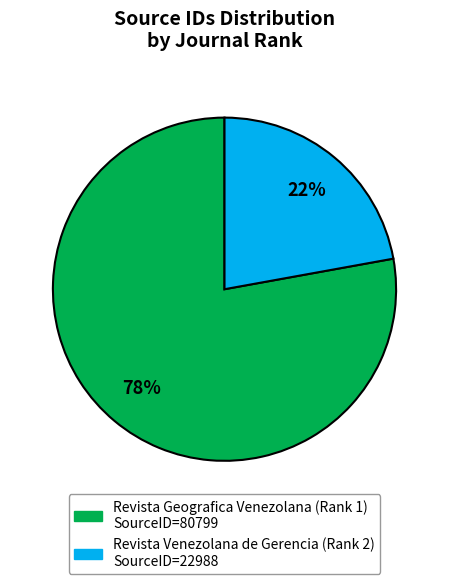

Is the sum of Revista Geografica Venezolana (Rank 1) and Revista Venezolana de Gerencia (Rank 2) greater than half?

Yes